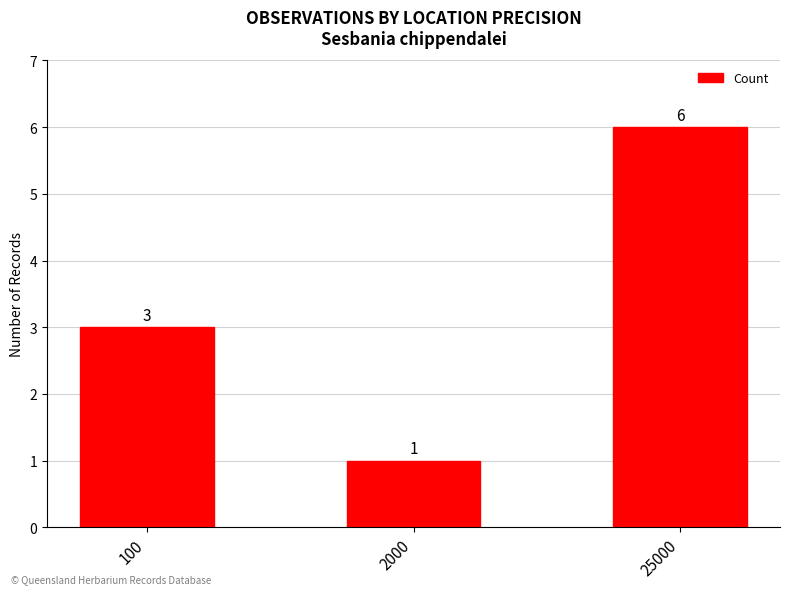

At which label is the value closest to 3?

100